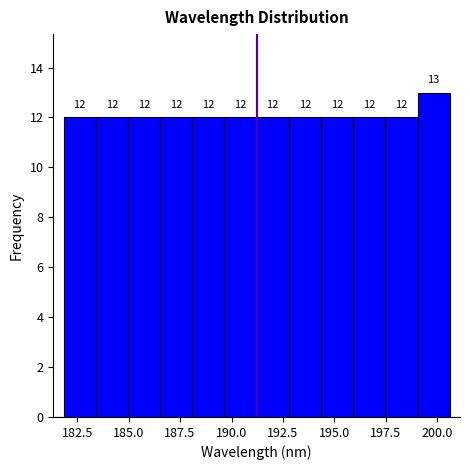

Read against the x-axis, roughly where is the centre of the tallest bar?

200.0